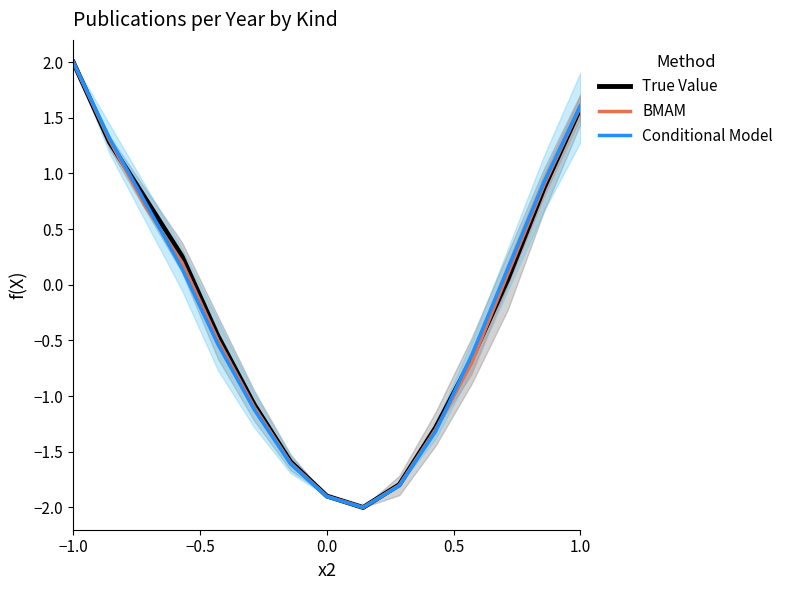

Reading left to right, transcribe all the data shown in this chart.

True Value: 2.0	1.3	0.8	0.3	-0.5	-1.1	-1.6	-1.9	-2.0	-1.8	-1.3	-0.7	0.1	0.9	1.6
BMAM: 2.0	1.3	0.7	0.2	-0.5	-1.1	-1.6	-1.9	-2.0	-1.8	-1.3	-0.7	0.1	0.9	1.6
Conditional Model: 2.0	1.3	0.7	0.1	-0.5	-1.1	-1.6	-1.9	-2.0	-1.8	-1.3	-0.6	0.1	0.9	1.6